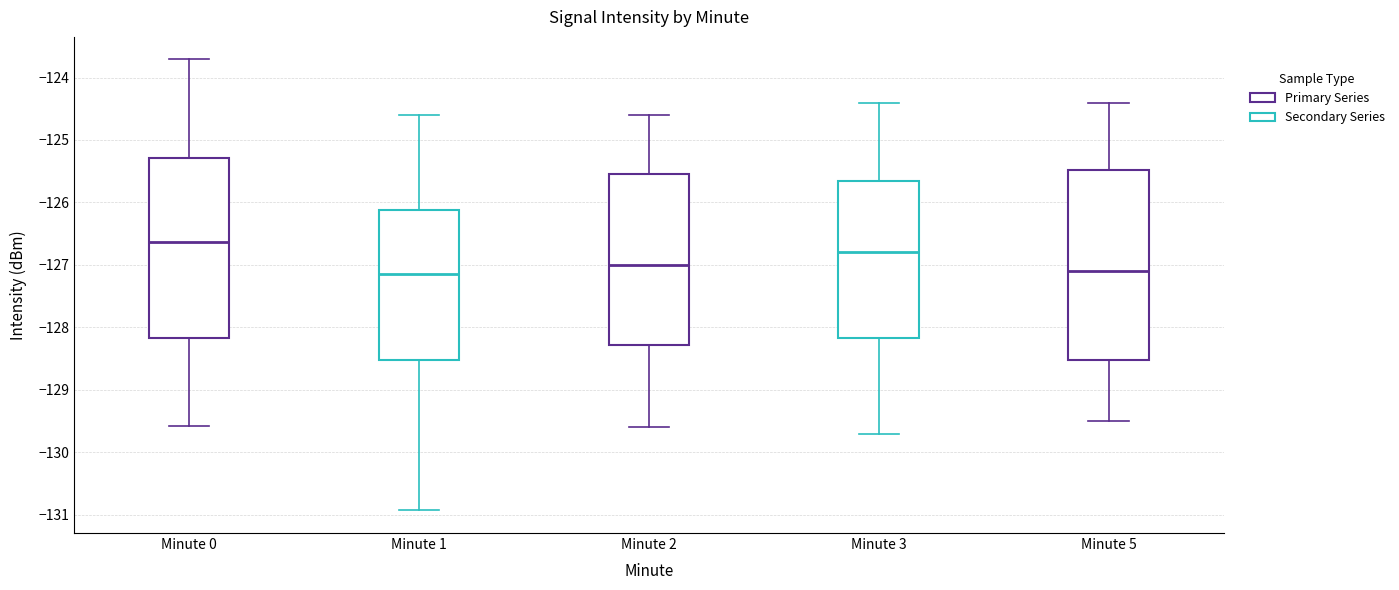

Which box is the tallest, from its lower edge to its upper edge?

Minute 5